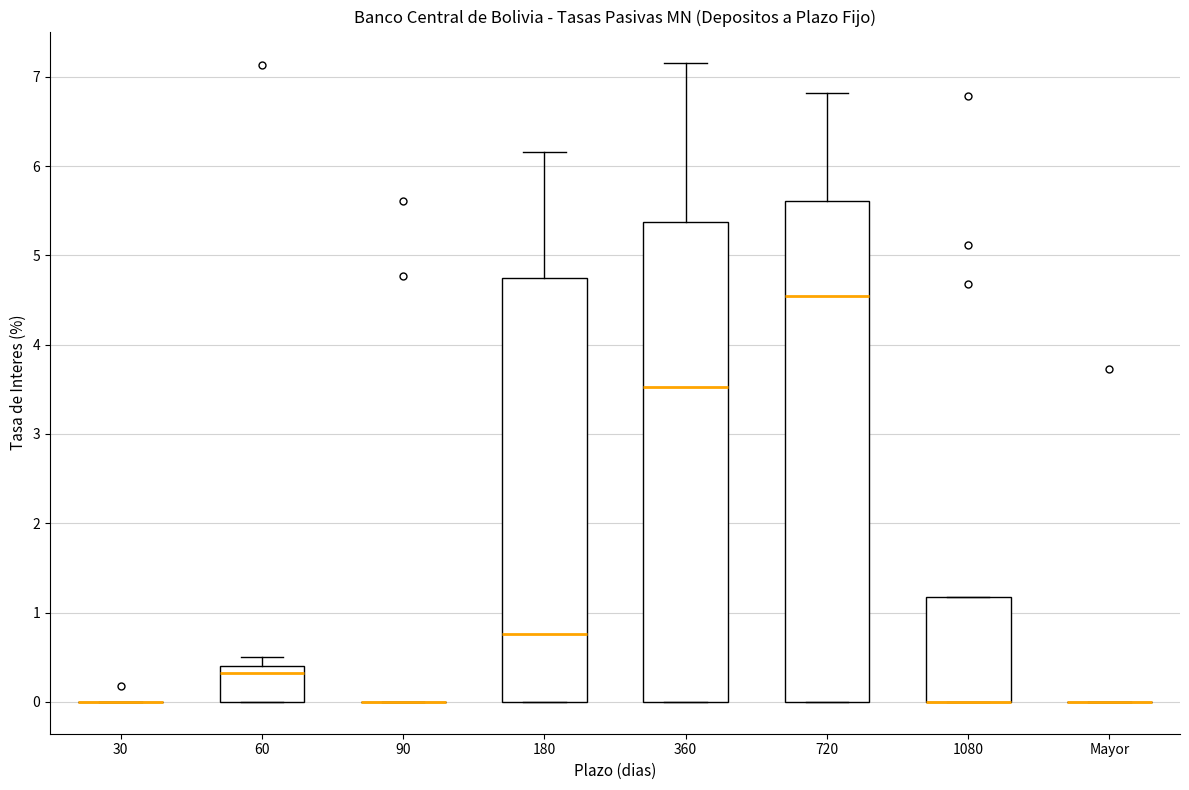

Which box is the tallest, from its lower edge to its upper edge?

720